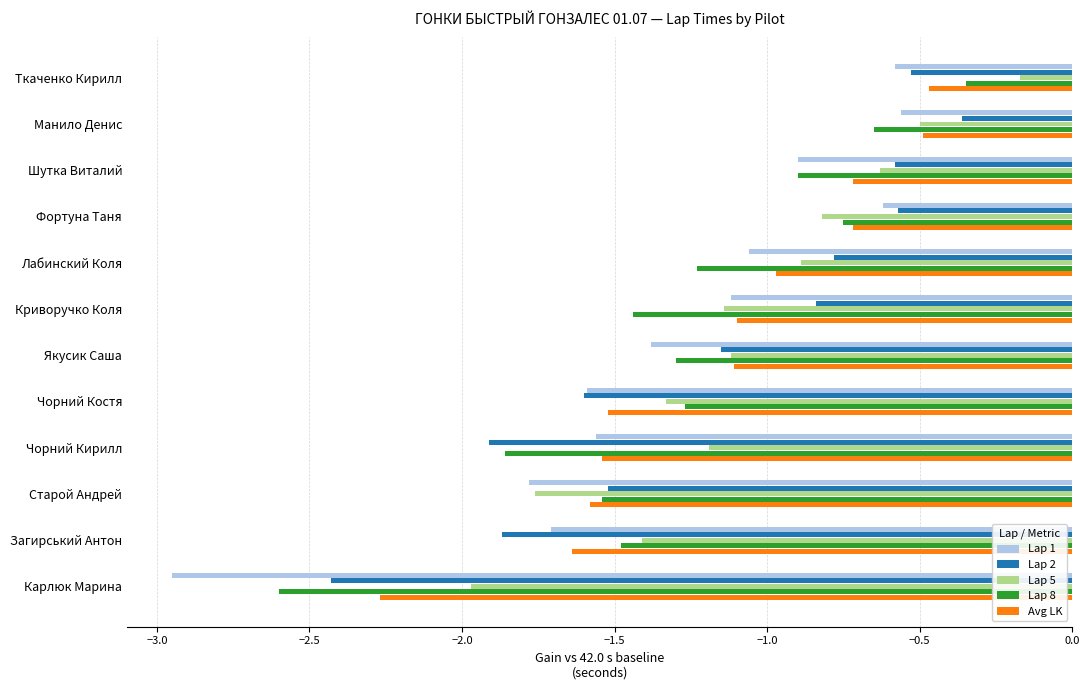

Is it true that Avg LK equals -1.6 at Загирський Антон?

True